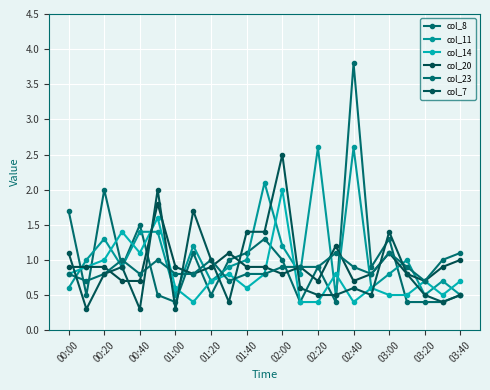

How many lines are shown in the chart?

6